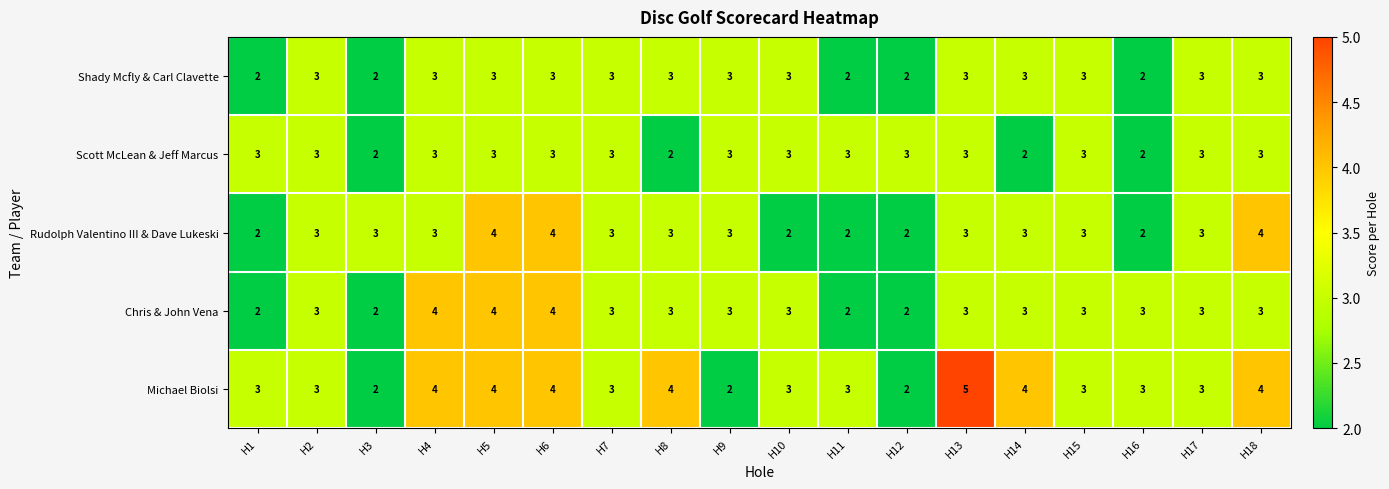

What is the sum of all Scott McLean & Jeff Marcus values?

50